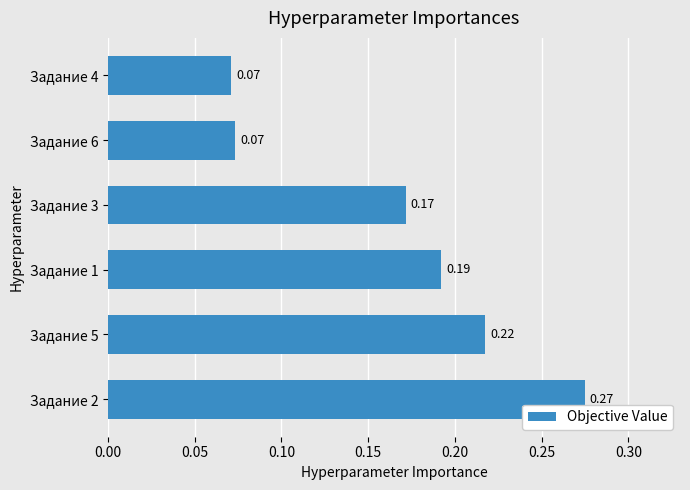

Does the chart contain stacked bars?

No